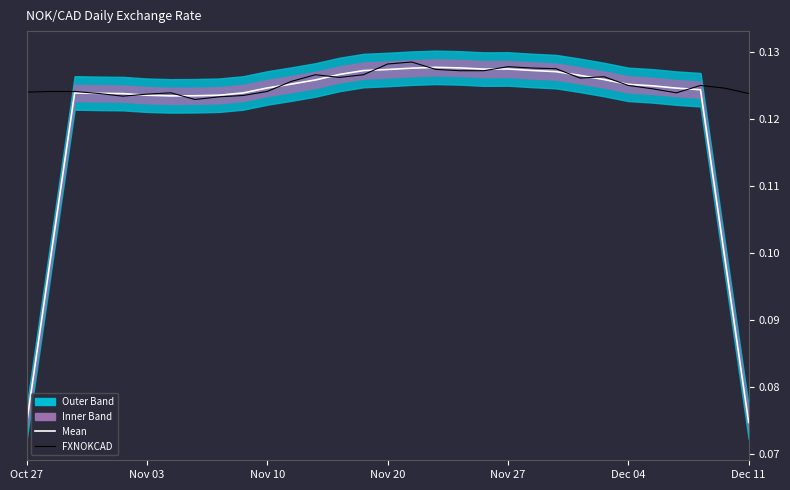

The value of FXNOKCAD at Nov 10 is 0.1. True or false?

True